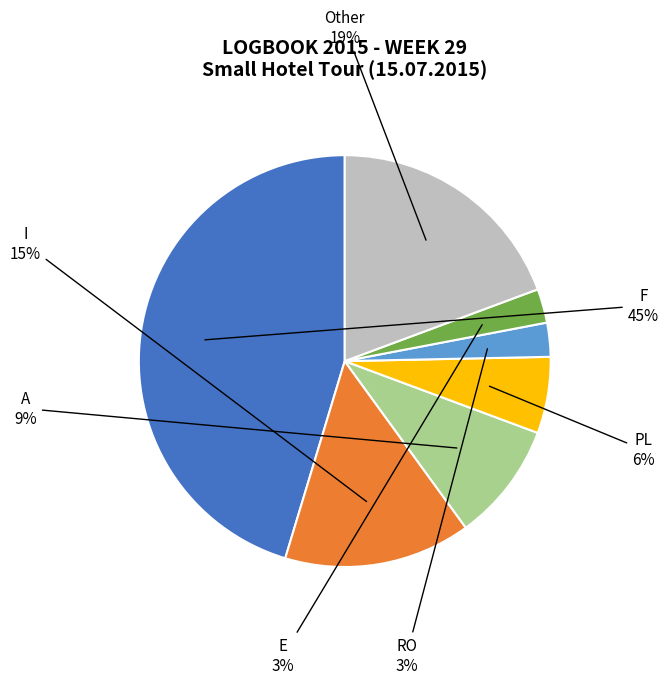

Does any single category account for the majority?

No